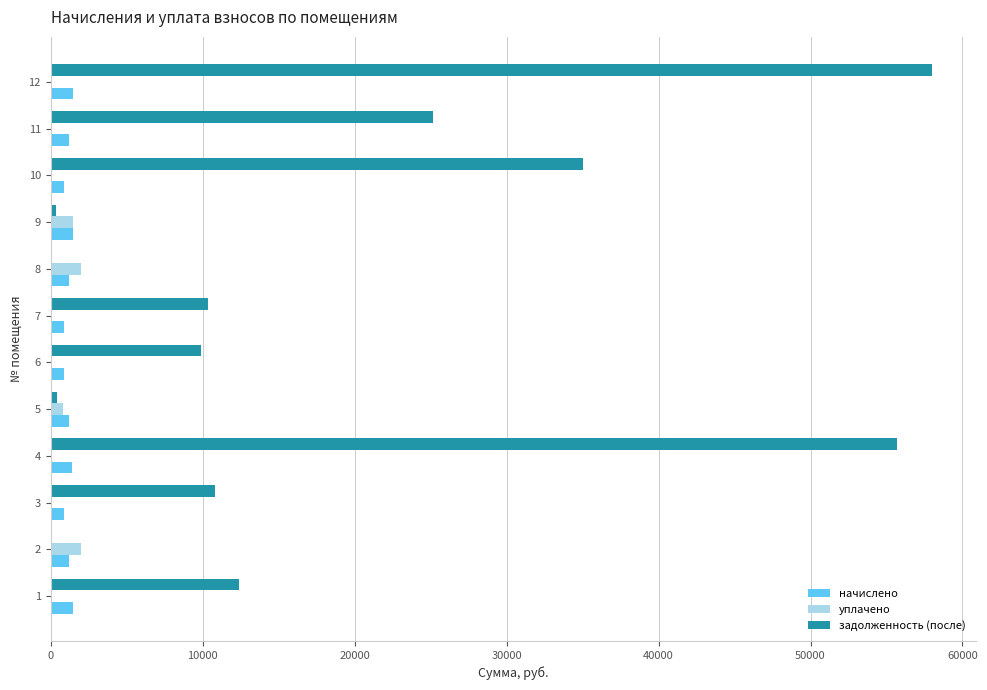

What is the highest value of the уплачено series?

2007.7